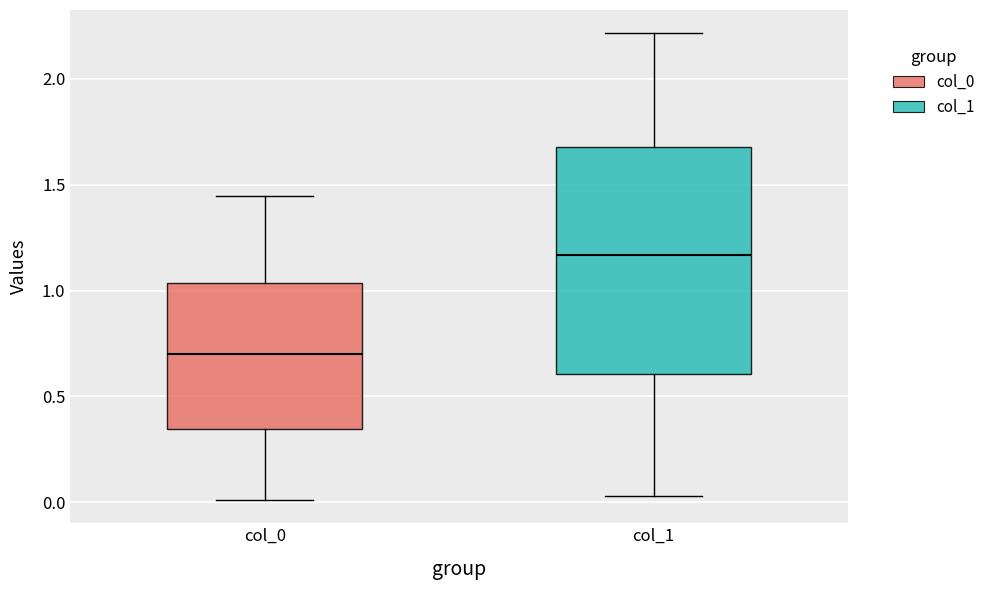

Reading left to right, read every box against the y-axis: the position of its median line, the range the box covers, and the ends of its whiskers. The values are not printed on the chart, so give them approximately, as read against the axis.

col_0: median 0.70, box 0.35 to 1.05, whiskers 0.00 to 1.45
col_1: median 1.15, box 0.60 to 1.70, whiskers 0.05 to 2.20